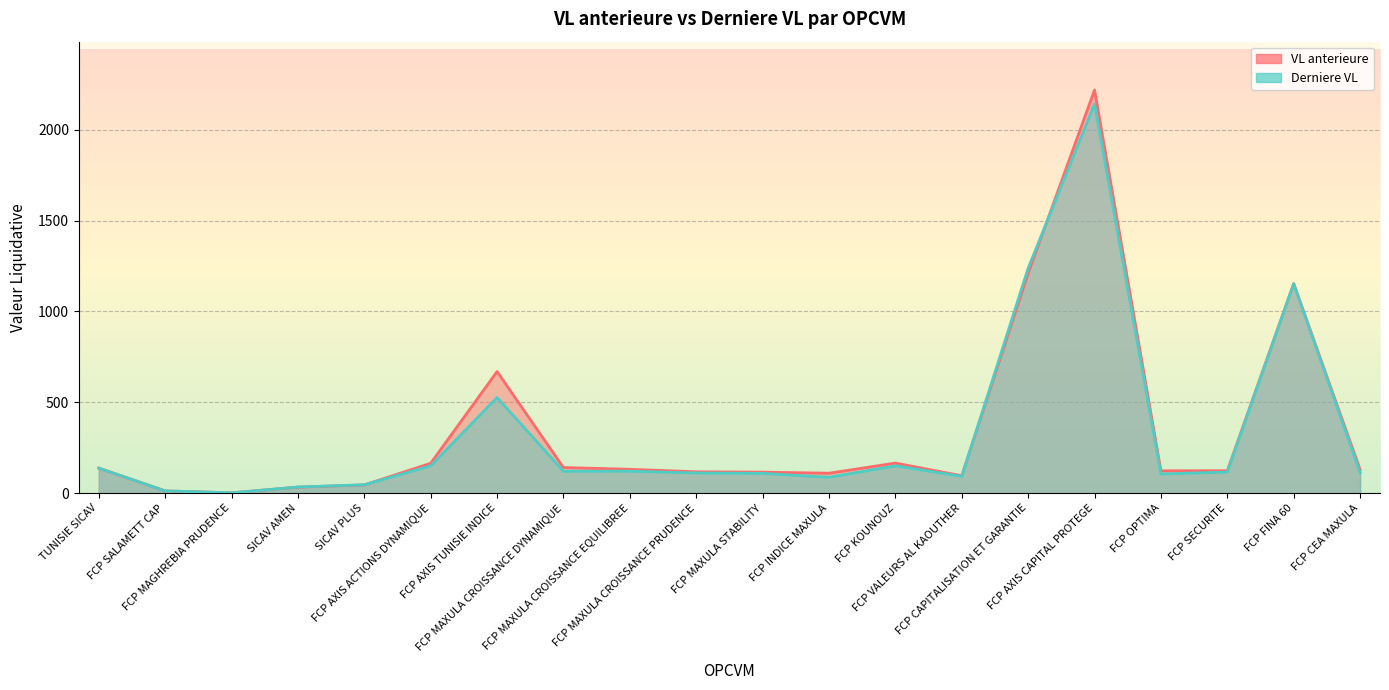

Is the value of Derniere VL at FCP CEA MAXULA greater than the value of VL anterieure at FCP MAXULA CROISSANCE EQUILIBREE?

No